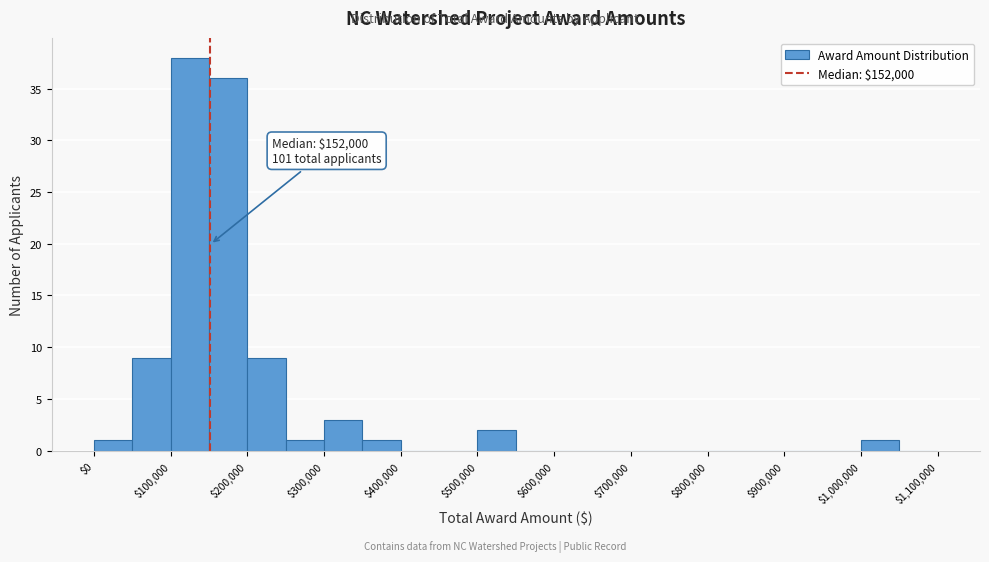

Which range on the x-axis has the tallest bar?

100000 to 150000